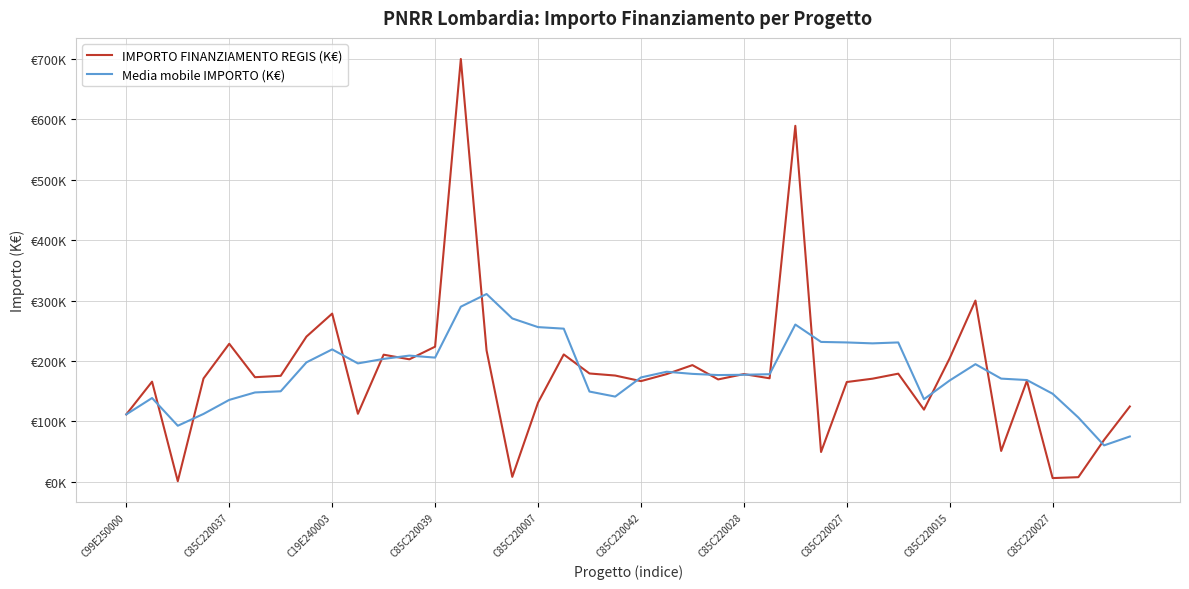

Does the chart display data point markers on the line(s)?

No